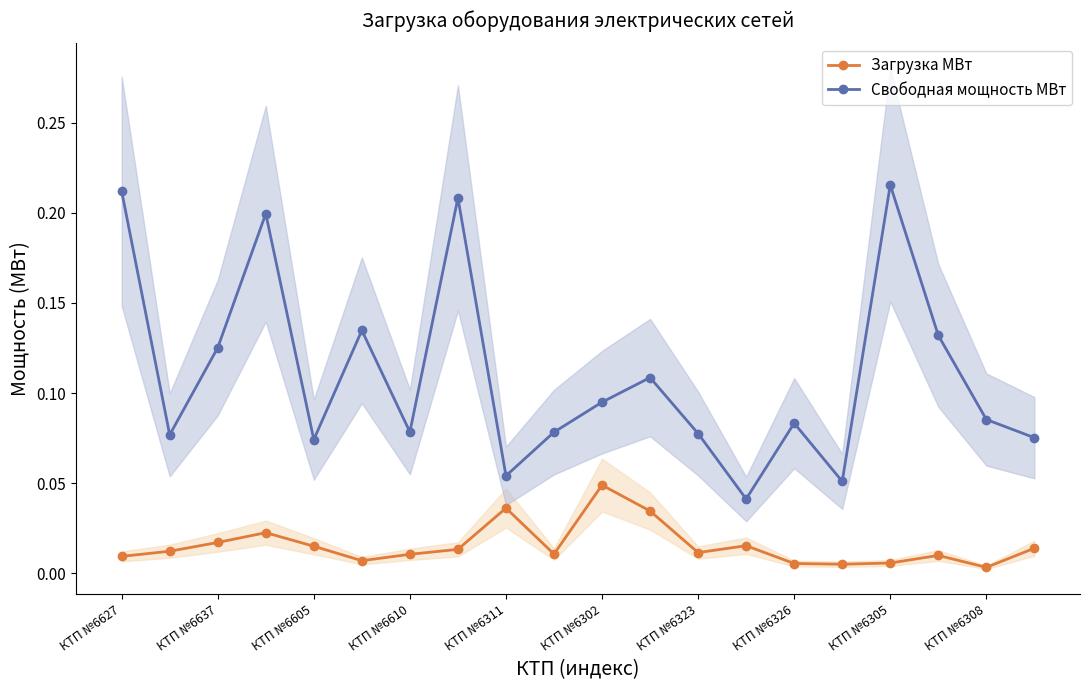

What is the average value of the Свободная мощность МВт series?

0.1